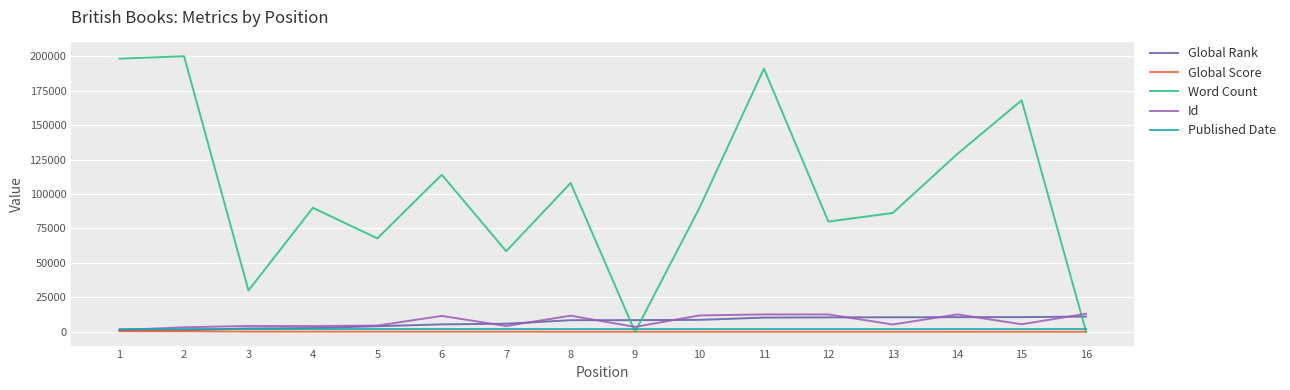

The value of Word Count at 12 is 80000. True or false?

True